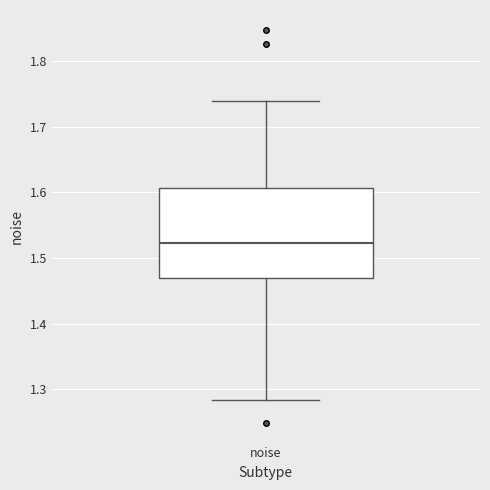

Read this box plot against the y-axis: the position of the median line, the range covered by the box, and the ends of both whiskers. The values are not printed on the chart, so give them approximately, as read against the axis.

median 1.52, box 1.47 to 1.61, whiskers 1.28 to 1.74